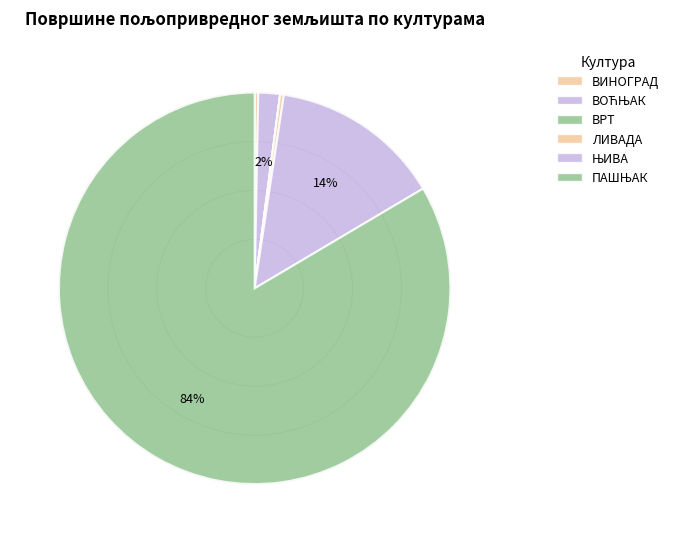

Approximately how many times larger is the value at ЊИВА compared to ЛИВАДА?

46.8